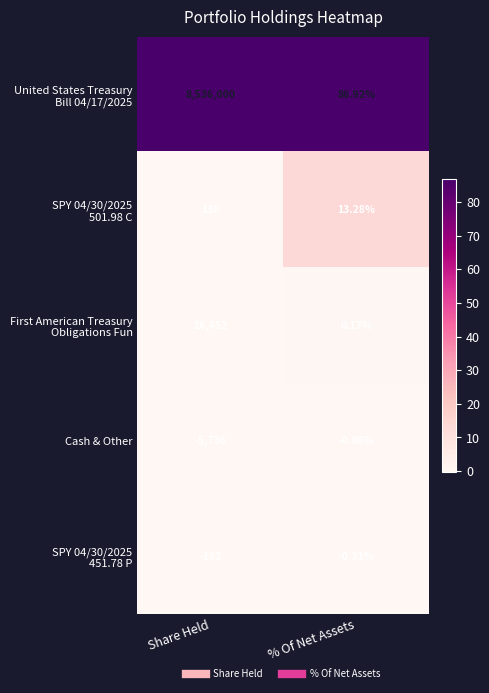

What is the spread (max minus min) of values at % Of Net Assets?

87.2